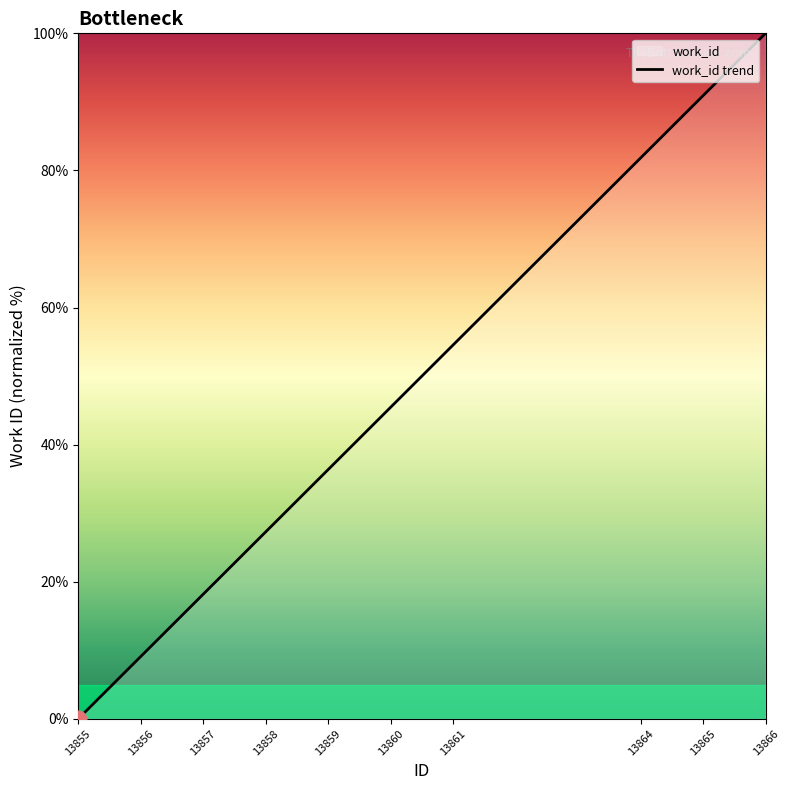

Reading left to right, list all the values displayed in this chart.

13855=0.0	13856=9.1	13857=18.2	13858=27.3	13859=36.4	13860=45.5	13861=54.5	13864=81.8	13865=90.9	13866=100.0